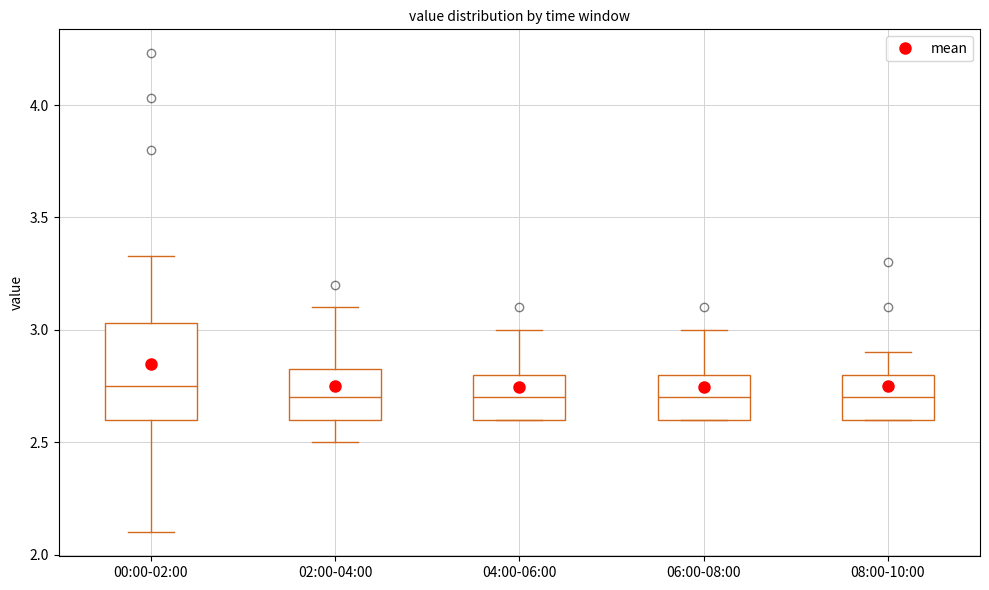

Reading left to right, read every box against the y-axis: the position of its median line, the range the box covers, and the ends of its whiskers. The values are not printed on the chart, so give them approximately, as read against the axis.

00:00-02:00: median 2.75, box 2.60 to 3.05, whiskers 2.10 to 3.35
02:00-04:00: median 2.70, box 2.60 to 2.85, whiskers 2.50 to 3.10
04:00-06:00: median 2.70, box 2.60 to 2.80, whiskers 2.60 to 3.00
06:00-08:00: median 2.70, box 2.60 to 2.80, whiskers 2.60 to 3.00
08:00-10:00: median 2.70, box 2.60 to 2.80, whiskers 2.60 to 2.90